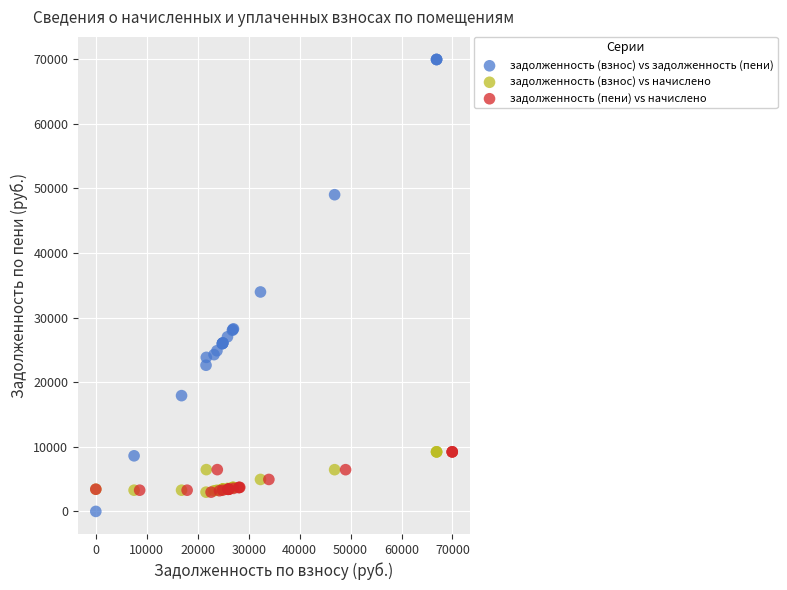

Which series reaches the minimum Y coordinate?

задолженность (взнос) vs задолженность (пени)